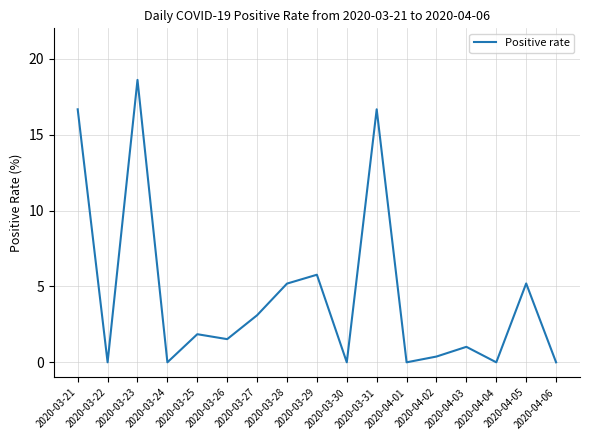

What position from the left is 2020-04-01?

12